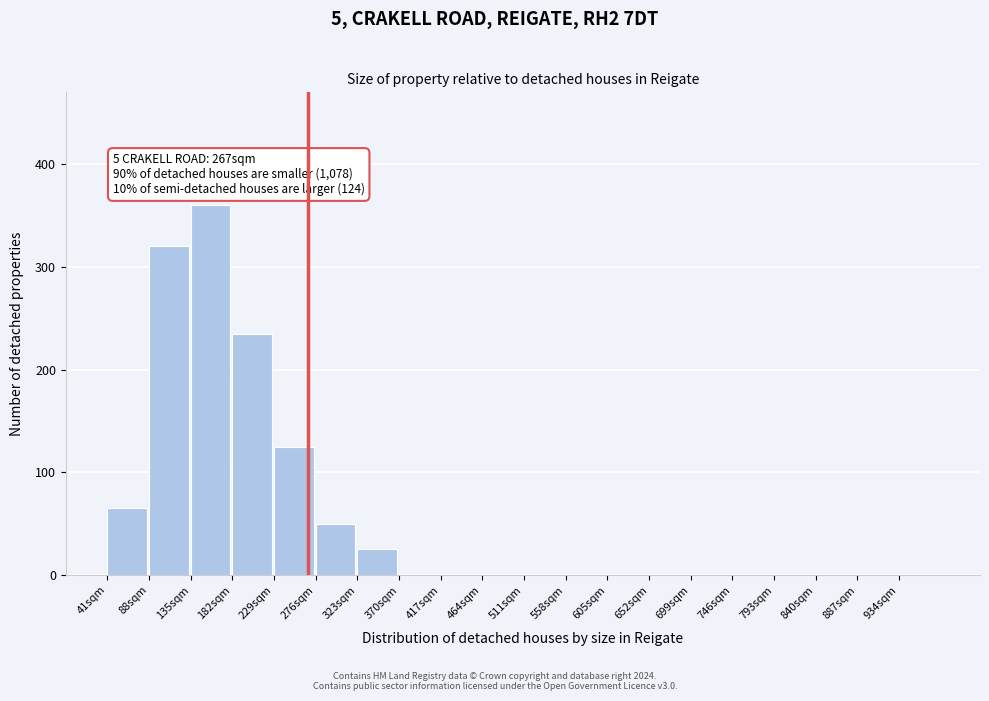

Reading left to right, extract all data points from this chart.

41sqm=65	88sqm=320	135sqm=360	182sqm=235	229sqm=125	276sqm=50	323sqm=25	370sqm=0	417sqm=0	464sqm=0	511sqm=0	558sqm=0	605sqm=0	652sqm=0	699sqm=0	746sqm=0	793sqm=0	840sqm=0	887sqm=0	934sqm=0